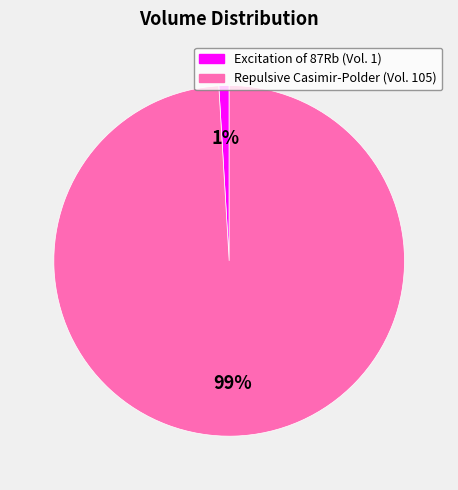

How many segments does this pie chart have?

2